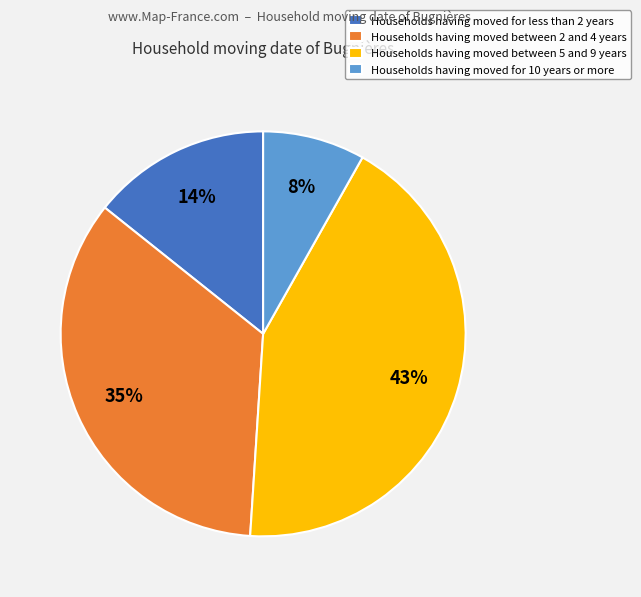

Which category has the smallest portion of the pie?

Households having moved for 10 years or more